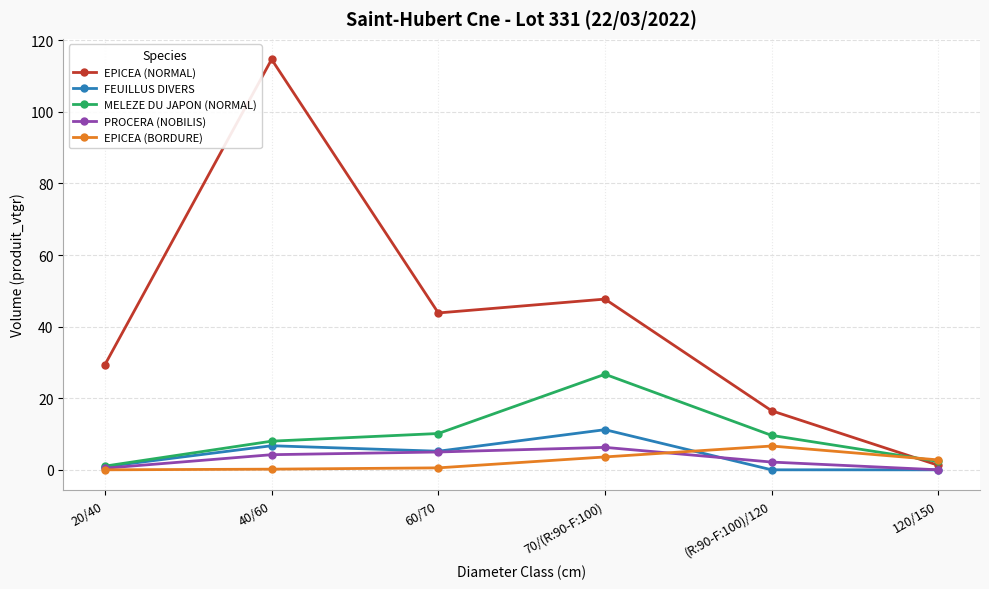

What is the highest value of the EPICEA (NORMAL) series?

114.7